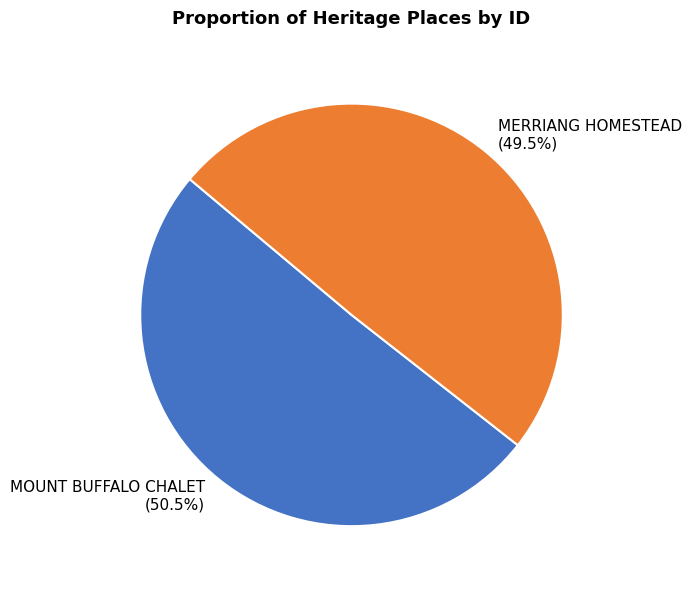

How many segments does this pie chart have?

2